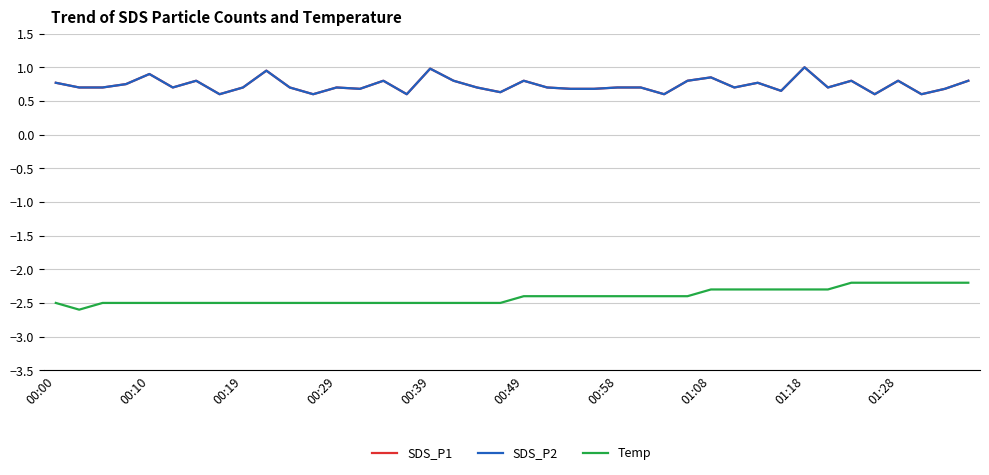

What is the label of the 40th point from the right?

00:00